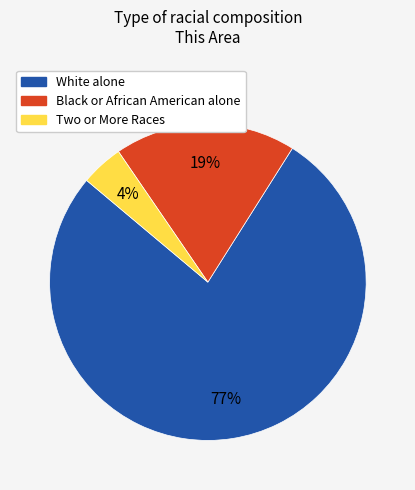

Do Black or African American alone and White alone together represent more than half of the pie?

Yes